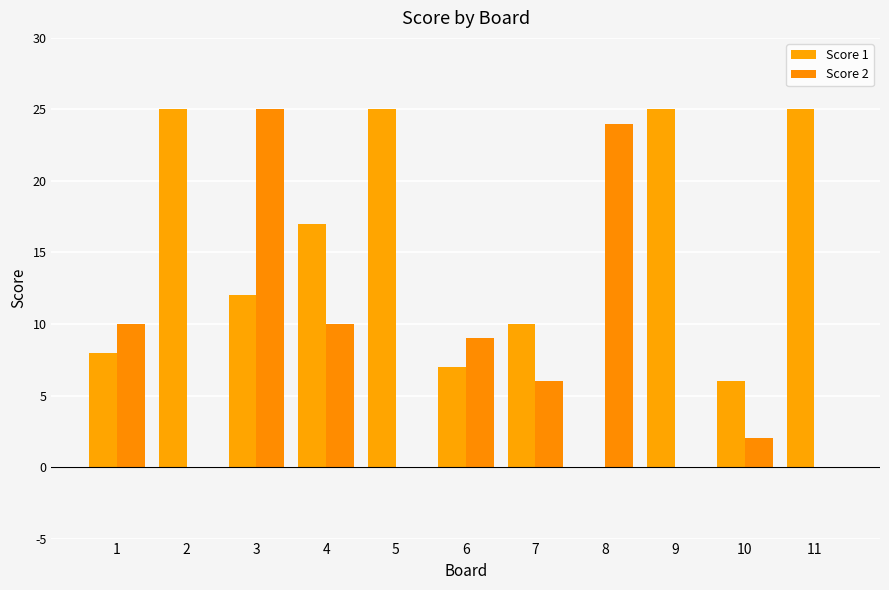

What is the difference between the highest and lowest values at 7?

4